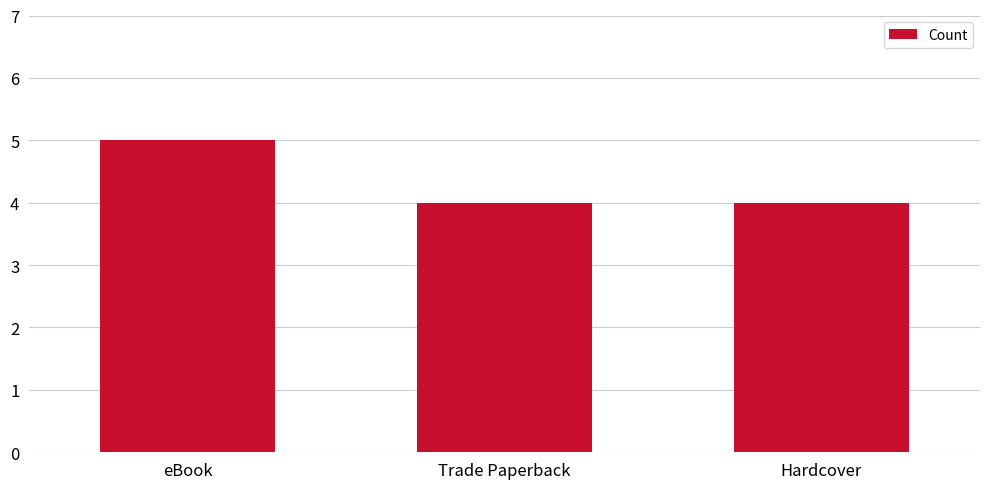

What is the value of the 1st bar from the left?

5